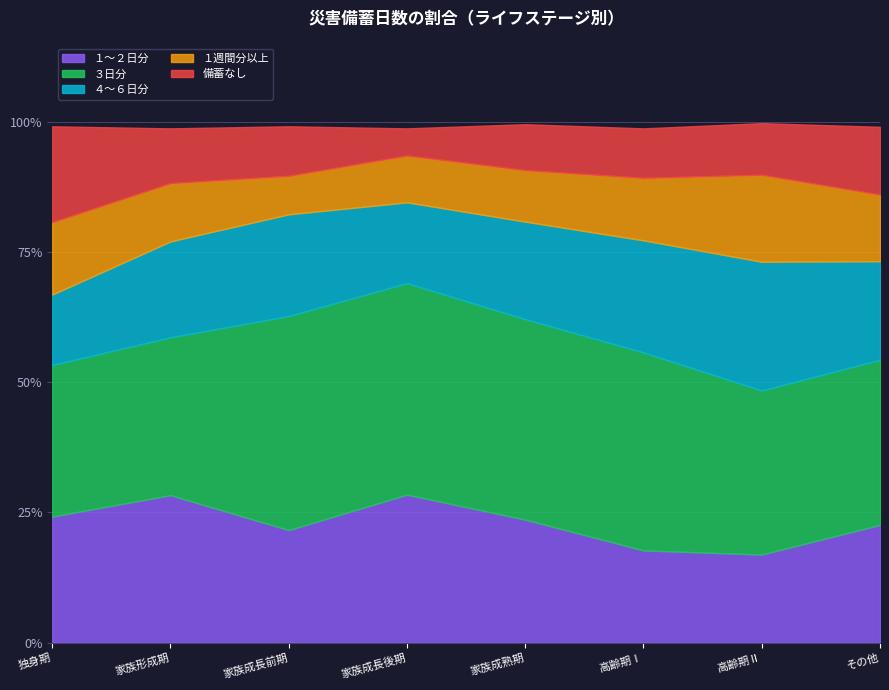

At 家族成長前期, list the series in order from smallest to largest.

１週間分以上, 備蓄なし, ４～６日分, １～２日分, ３日分